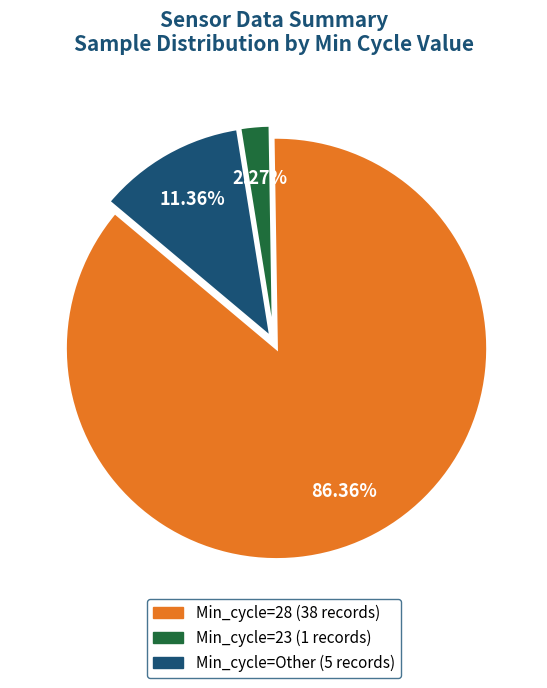

Does any single category account for the majority?

Yes